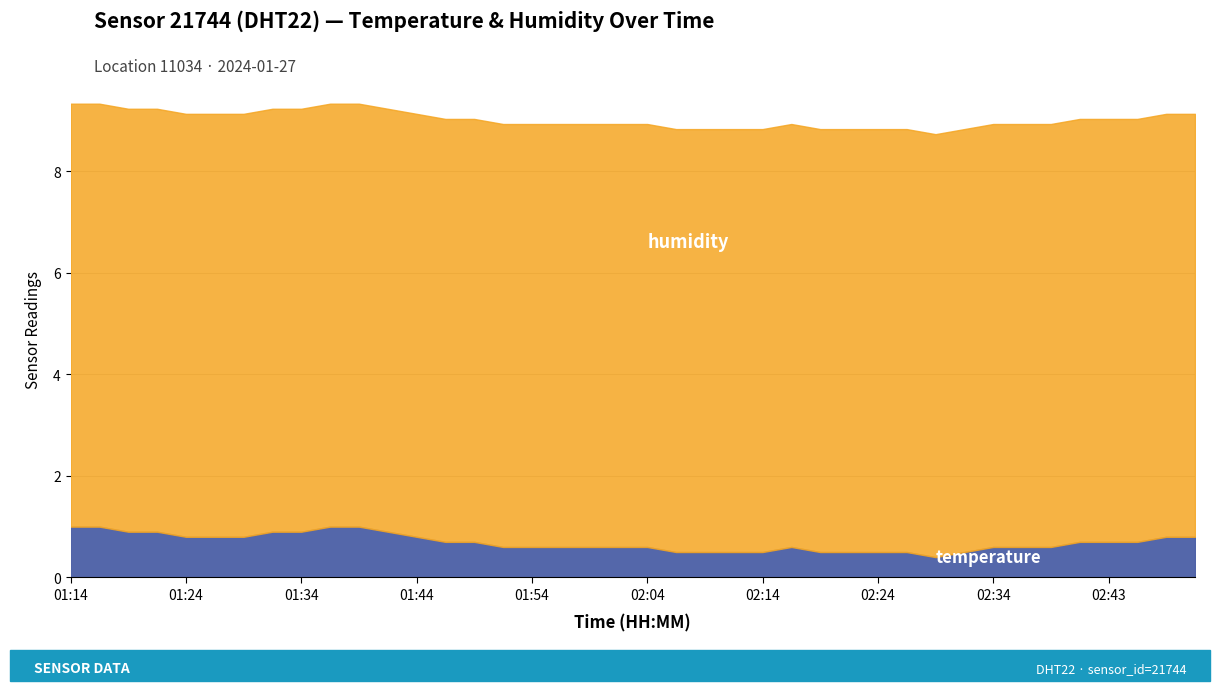

Which series has the largest range (max minus min)?

temperature